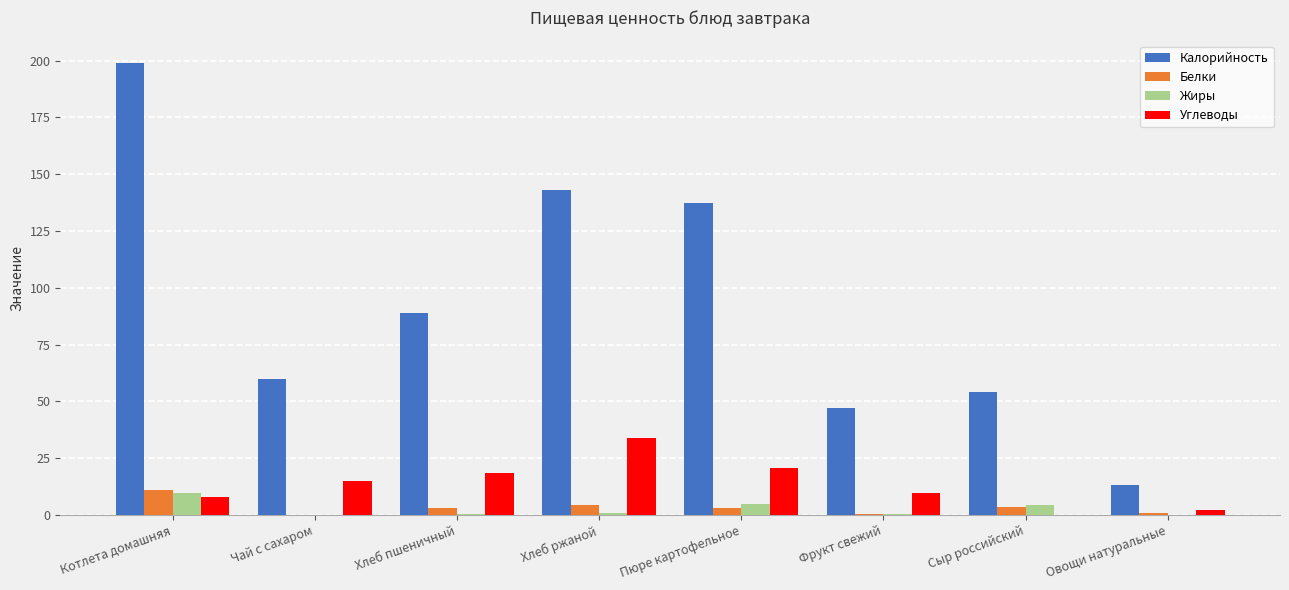

What is the approximate value of Белки at Котлета домашняя?

10.8